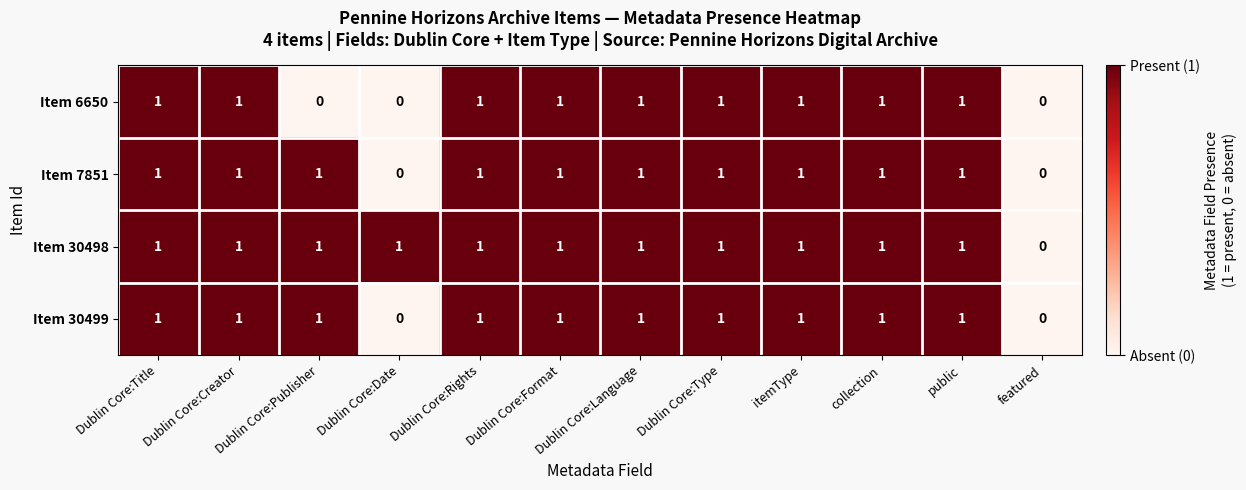

True or false: Item 6650 has a value of 1 at collection.

True